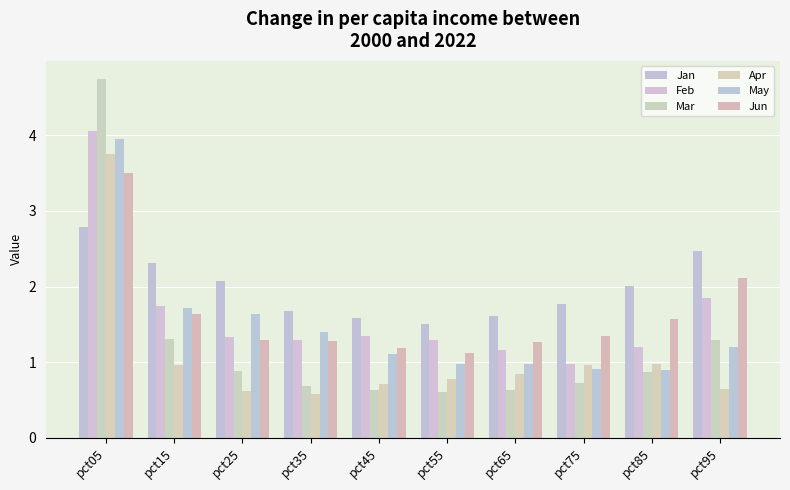

Reading left to right, transcribe all the data shown in this chart.

Jan: pct05=2.8	pct15=2.3	pct25=2.1	pct35=1.7	pct45=1.6	pct55=1.5	pct65=1.6	pct75=1.8	pct85=2.0	pct95=2.5
Feb: pct05=4.1	pct15=1.7	pct25=1.3	pct35=1.3	pct45=1.3	pct55=1.3	pct65=1.2	pct75=1.0	pct85=1.2	pct95=1.8
Mar: pct05=4.7	pct15=1.3	pct25=0.9	pct35=0.7	pct45=0.6	pct55=0.6	pct65=0.6	pct75=0.7	pct85=0.9	pct95=1.3
Apr: pct05=3.7	pct15=1.0	pct25=0.6	pct35=0.6	pct45=0.7	pct55=0.8	pct65=0.8	pct75=1.0	pct85=1.0	pct95=0.6
May: pct05=4.0	pct15=1.7	pct25=1.6	pct35=1.4	pct45=1.1	pct55=1.0	pct65=1.0	pct75=0.9	pct85=0.9	pct95=1.2
Jun: pct05=3.5	pct15=1.6	pct25=1.3	pct35=1.3	pct45=1.2	pct55=1.1	pct65=1.3	pct75=1.3	pct85=1.6	pct95=2.1